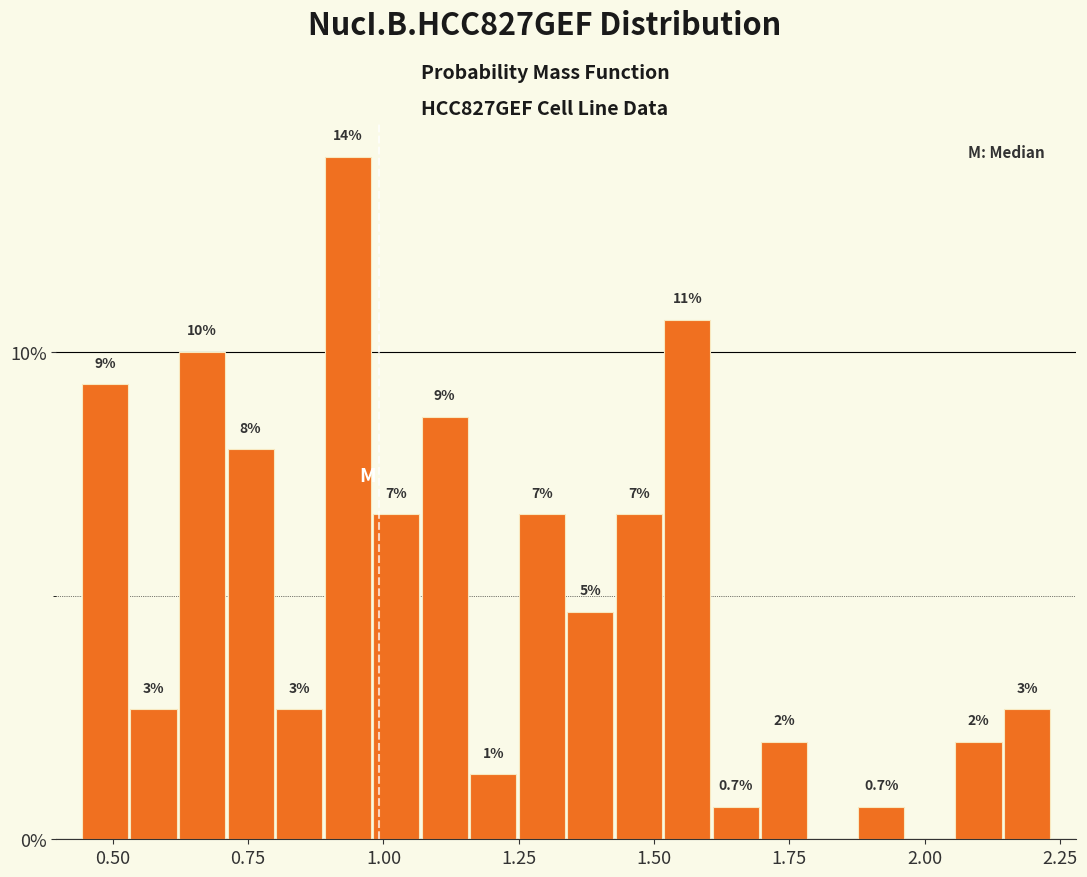

Around what value on the x-axis is the tallest bar? Give the approximate position of its centre, as read against the axis.

0.95